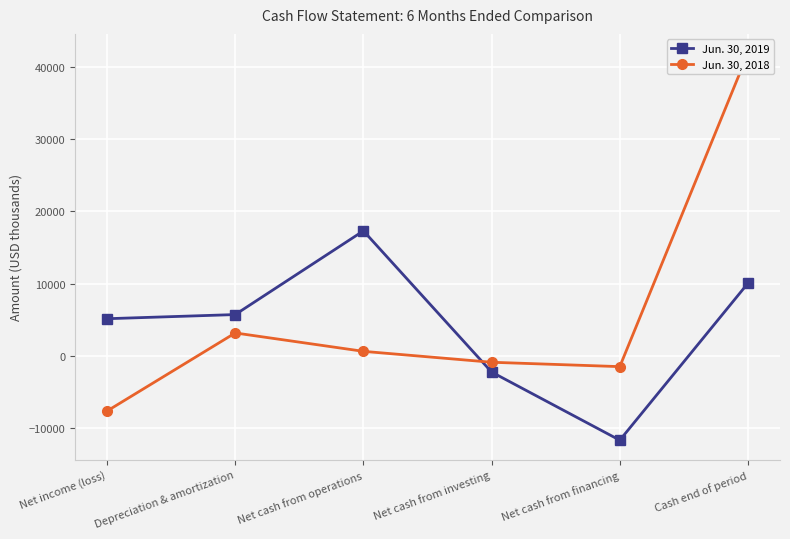

At which category is the sum across all series the highest?

Cash end of period